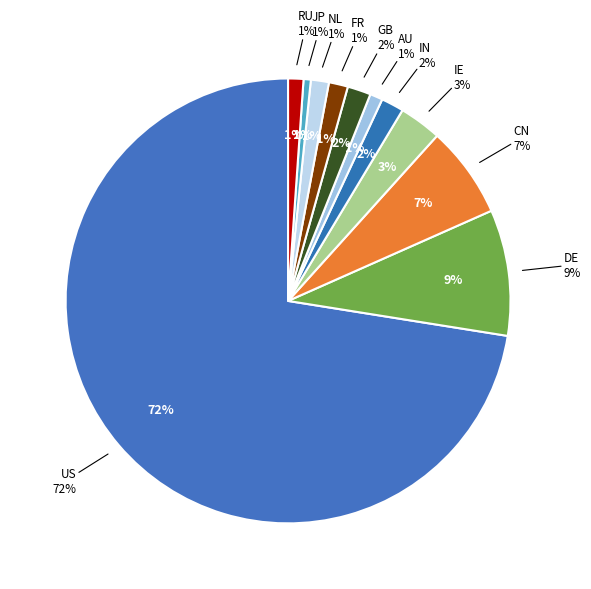

The IE slice represents 11% of the pie. True or false?

False